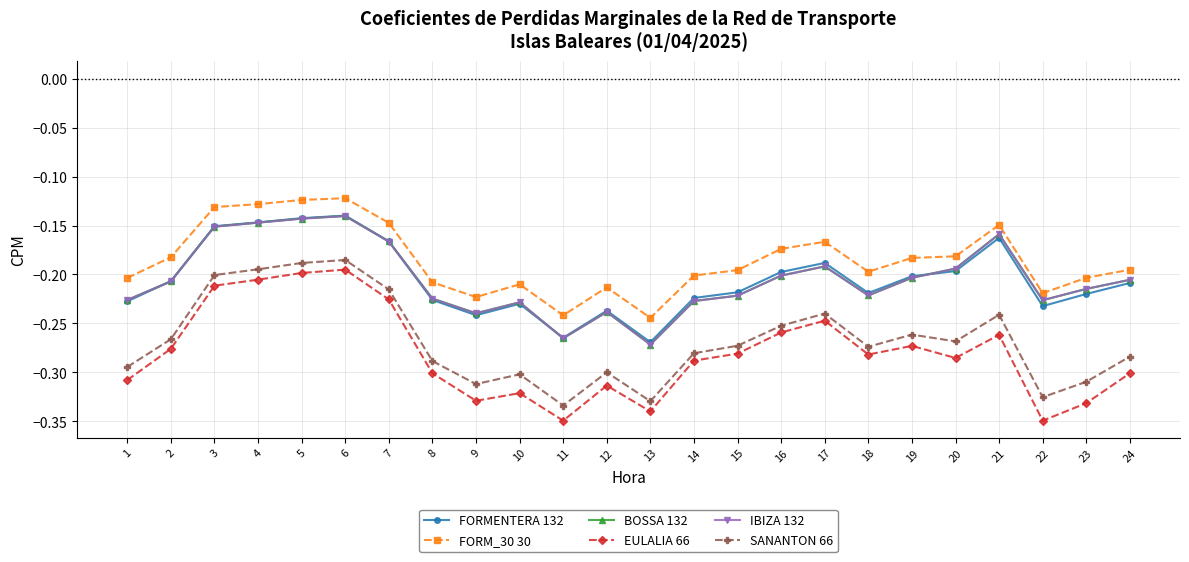

How many lines are shown in the chart?

6